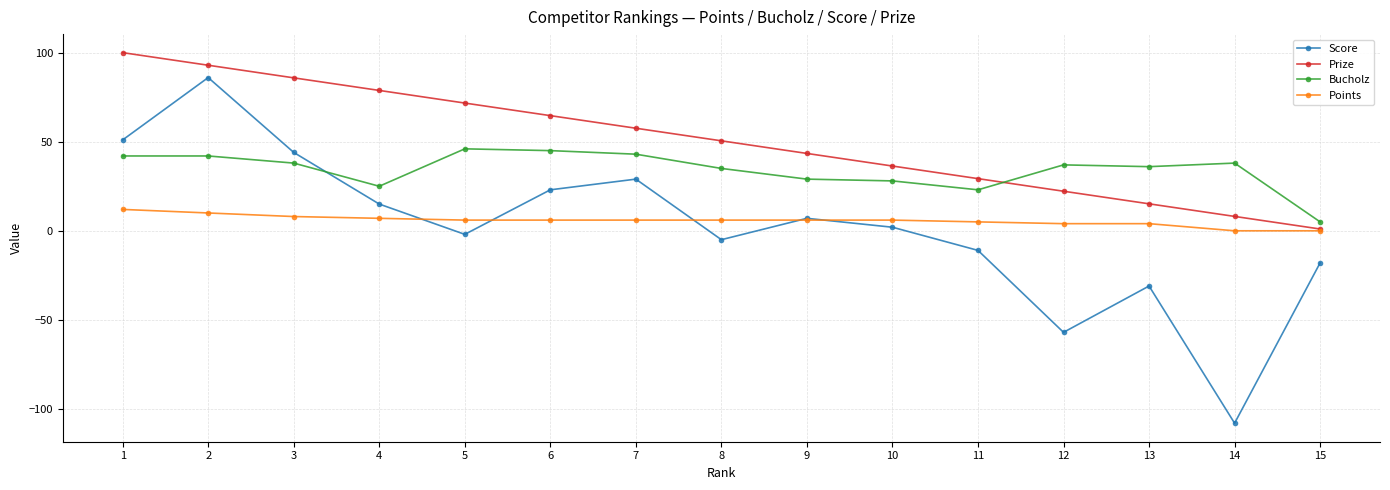

What is the average value of the Prize series?

50.5